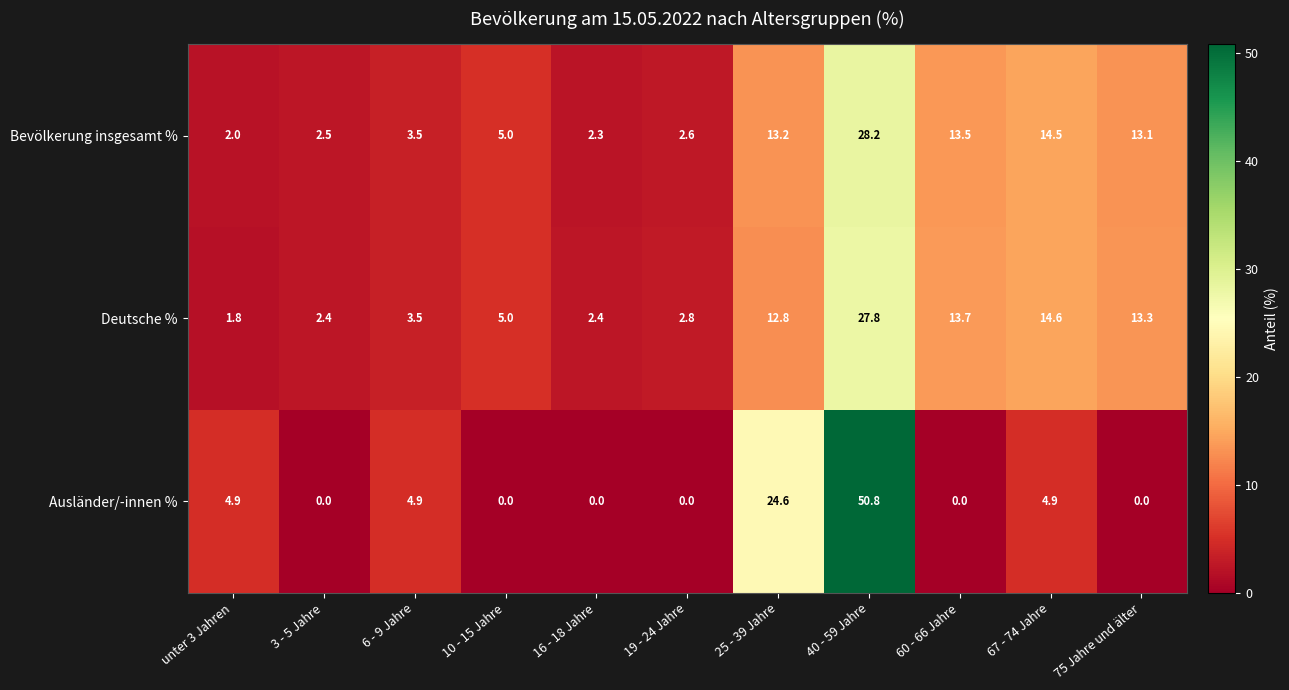

List the series in order of their peak value, lowest first.

Deutsche %, Bevölkerung insgesamt %, Ausländer/-innen %